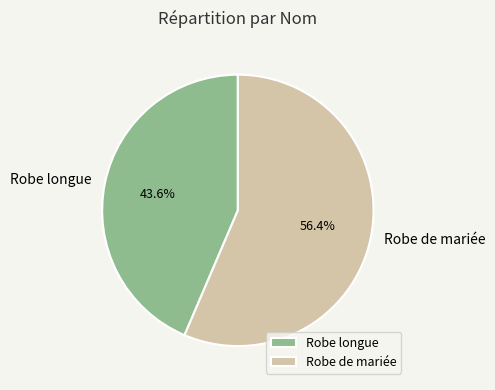

Which category has the smallest portion of the pie?

Robe longue